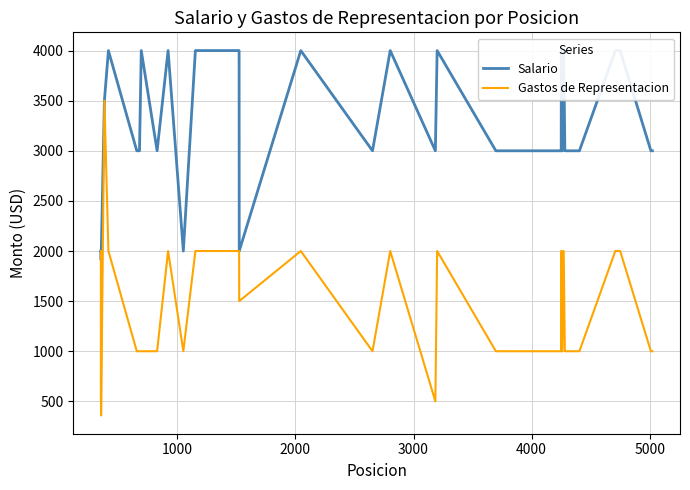

What is the maximum value for Gastos de Representacion?

3500